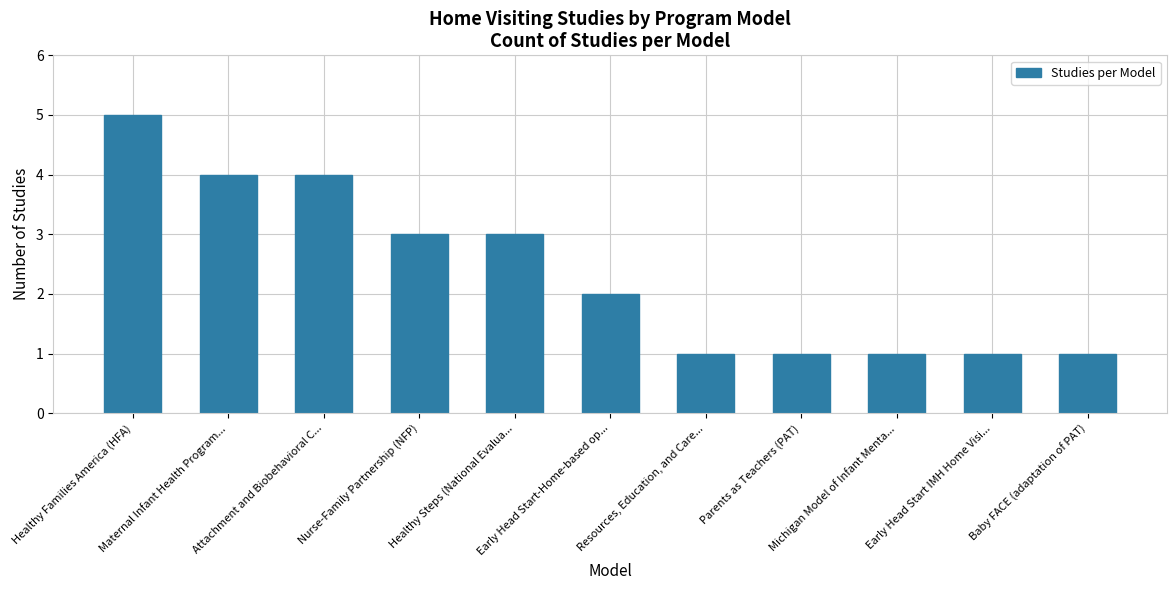

What is the greatest value displayed?

5